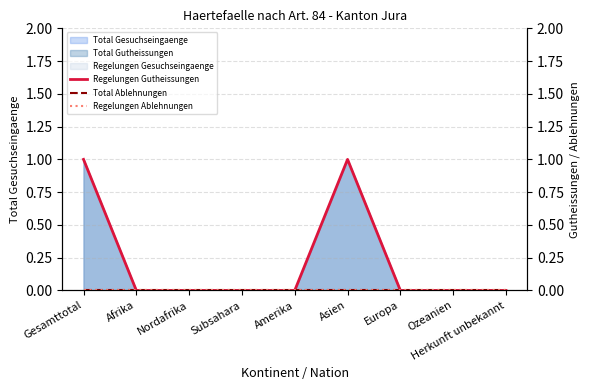

Reading left to right, extract all data points from this chart.

Regelungen Gutheissungen: Gesamttotal=1	Afrika=0	Nordafrika=0	Subsahara=0	Amerika=0	Asien=1	Europa=0	Ozeanien=0	Herkunft unbekannt=0
Total Ablehnungen: Gesamttotal=0	Afrika=0	Nordafrika=0	Subsahara=0	Amerika=0	Asien=0	Europa=0	Ozeanien=0	Herkunft unbekannt=0
Regelungen Ablehnungen: Gesamttotal=0	Afrika=0	Nordafrika=0	Subsahara=0	Amerika=0	Asien=0	Europa=0	Ozeanien=0	Herkunft unbekannt=0